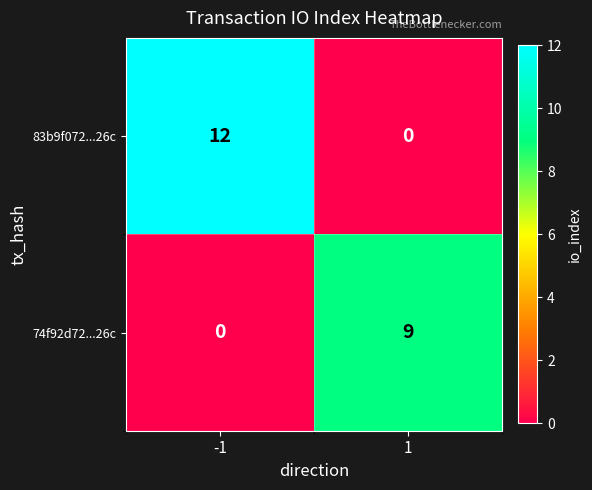

What is the greatest value displayed?

12